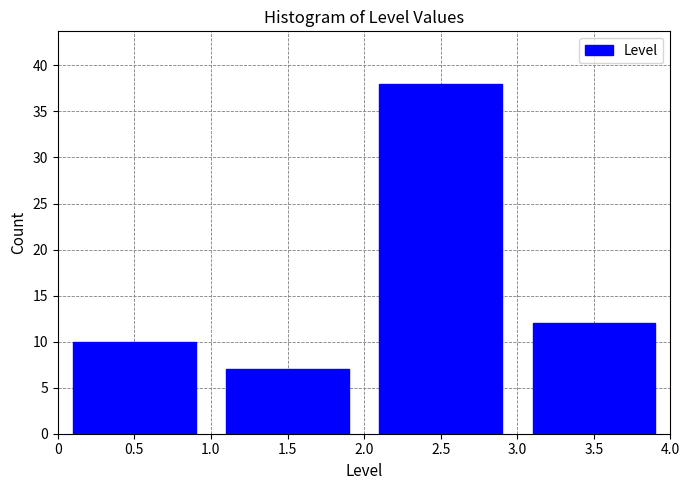

Reading right to left, what are all the values shown in this chart?

3.5=12	2.5=38	1.5=7	0.5=10